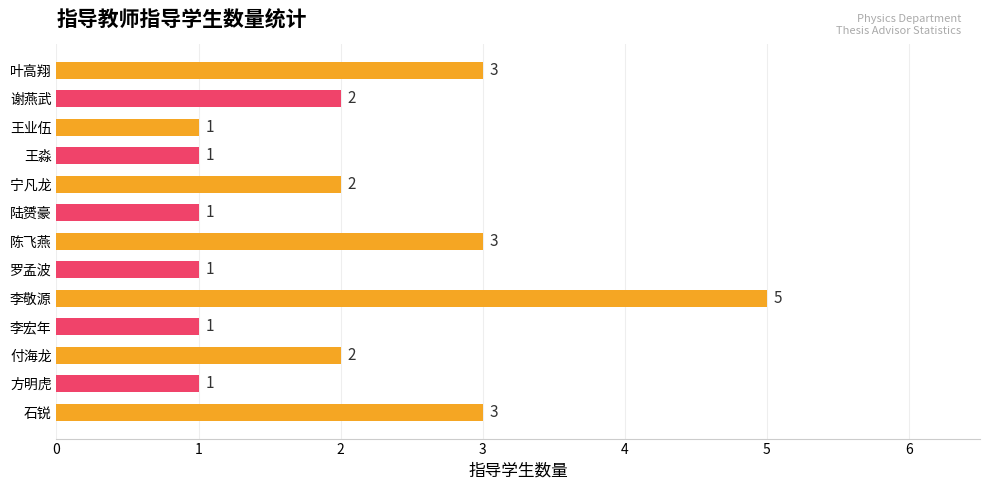

Reading bottom to top, extract all data points from this chart.

3	1	2	1	5	1	3	1	2	1	1	2	3